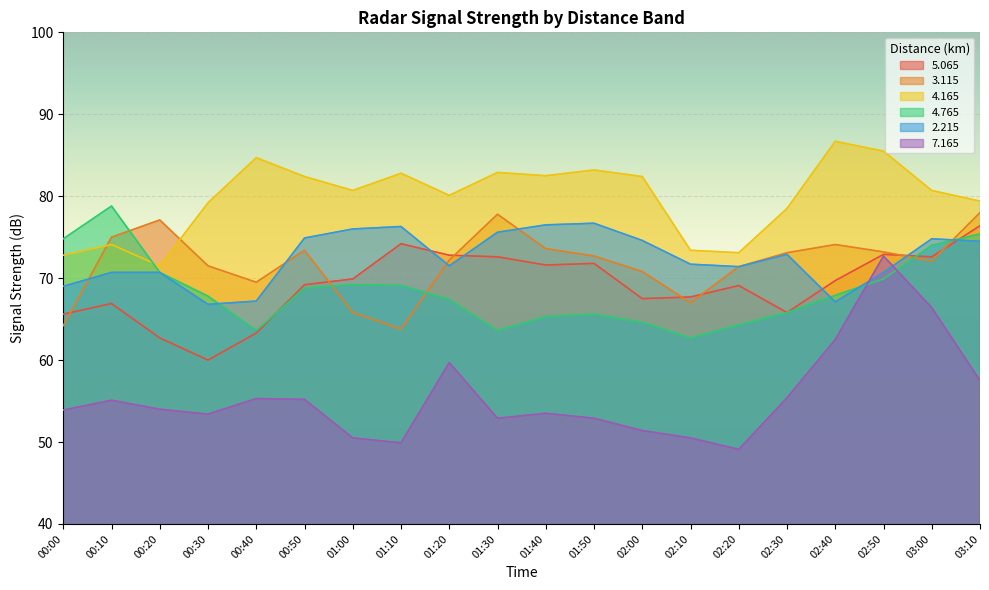

Which series ends up on top after the final intersection of   2.215 and   7.165?

  2.215